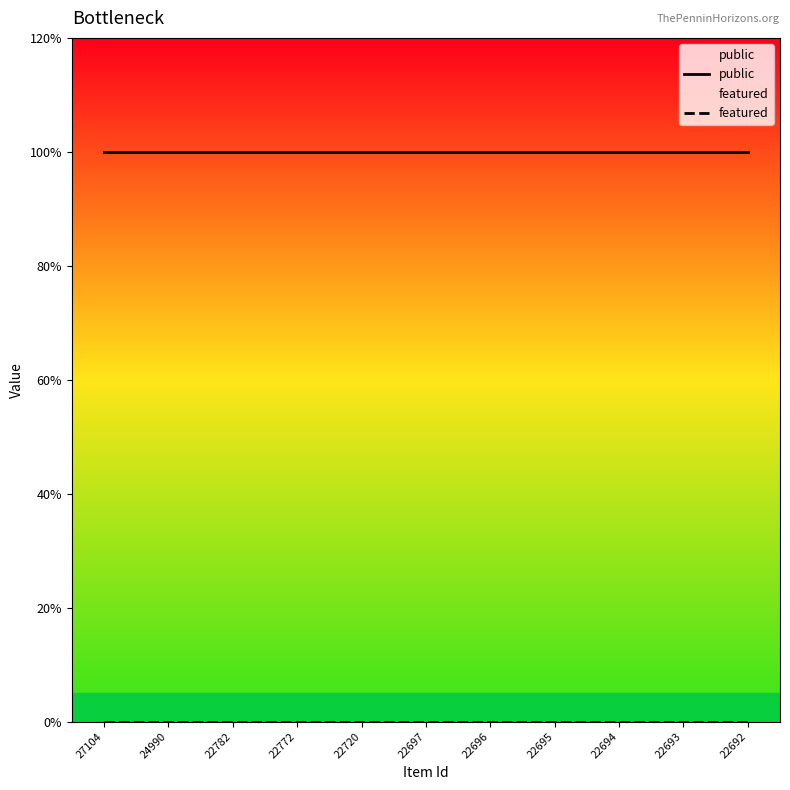

What is the value of the public point at the 6th from the left?

1